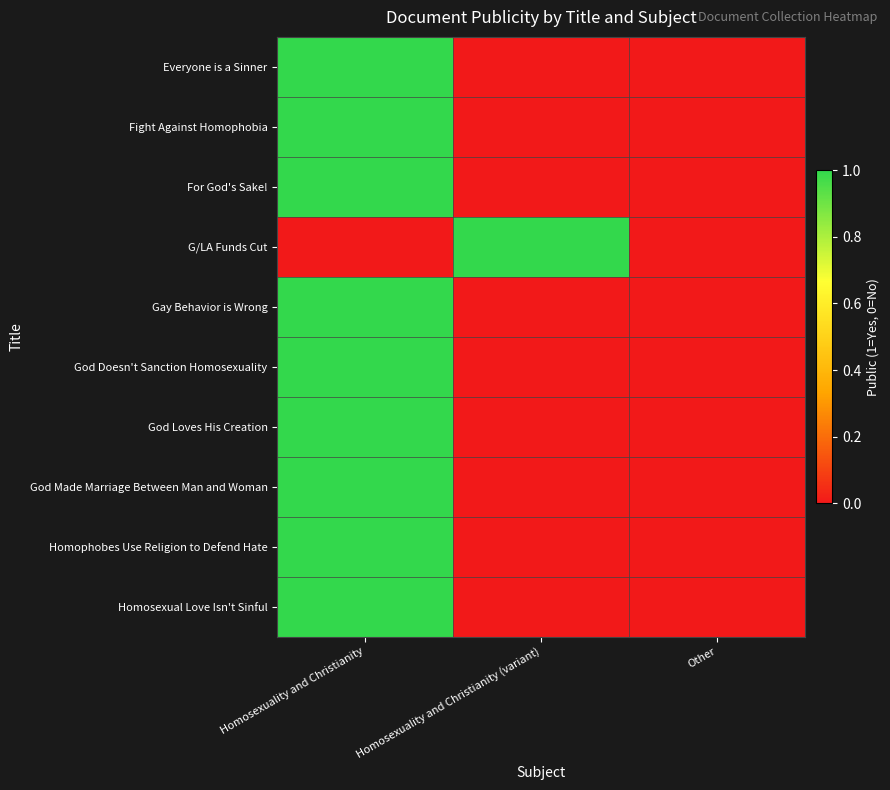

Reading right to left, extract all data points from this chart.

Everyone is a Sinner: Other=0	Homosexuality and Christianity (variant)=0	Homosexuality and Christianity=1
Fight Against Homophobia: Other=0	Homosexuality and Christianity (variant)=0	Homosexuality and Christianity=1
For God's Sake!: Other=0	Homosexuality and Christianity (variant)=0	Homosexuality and Christianity=1
G/LA Funds Cut: Other=0	Homosexuality and Christianity (variant)=1	Homosexuality and Christianity=0
Gay Behavior is Wrong: Other=0	Homosexuality and Christianity (variant)=0	Homosexuality and Christianity=1
God Doesn't Sanction Homosexuality: Other=0	Homosexuality and Christianity (variant)=0	Homosexuality and Christianity=1
God Loves His Creation: Other=0	Homosexuality and Christianity (variant)=0	Homosexuality and Christianity=1
God Made Marriage Between Man and Woman: Other=0	Homosexuality and Christianity (variant)=0	Homosexuality and Christianity=1
Homophobes Use Religion to Defend Hate: Other=0	Homosexuality and Christianity (variant)=0	Homosexuality and Christianity=1
Homosexual Love Isn't Sinful: Other=0	Homosexuality and Christianity (variant)=0	Homosexuality and Christianity=1